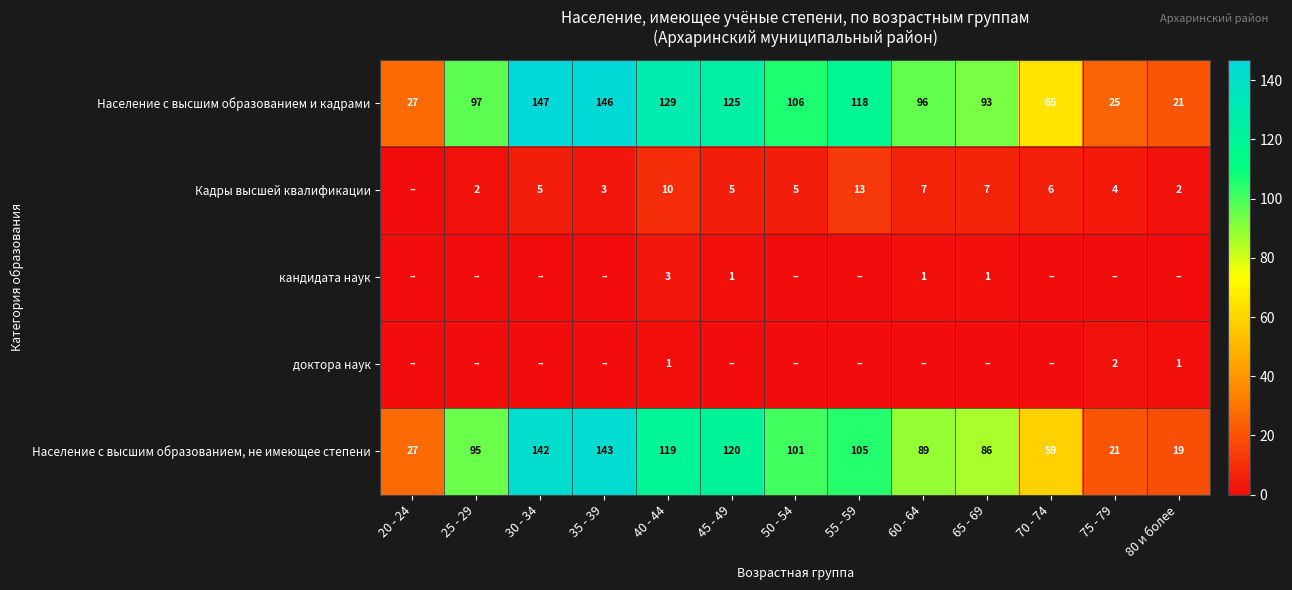

At which category is the sum across all series the highest?

30 - 34